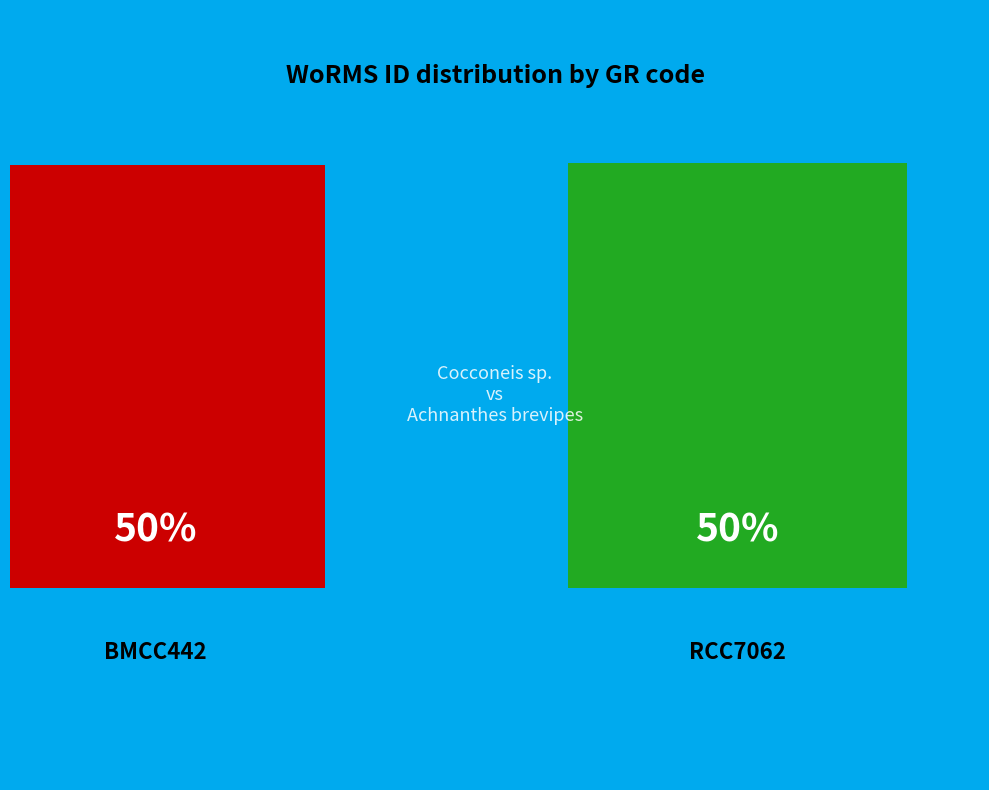

Rank the categories by value from highest to lowest.

RCC7062, BMCC442